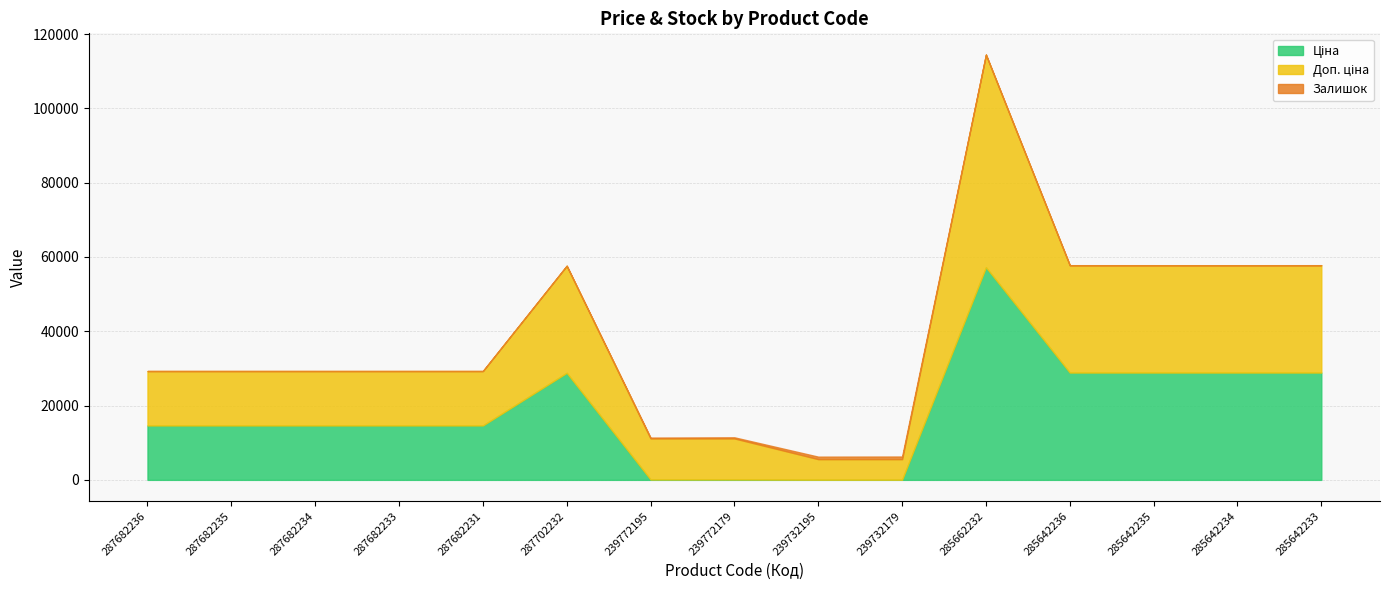

What is the total value across all series at 285642233?

57798.6